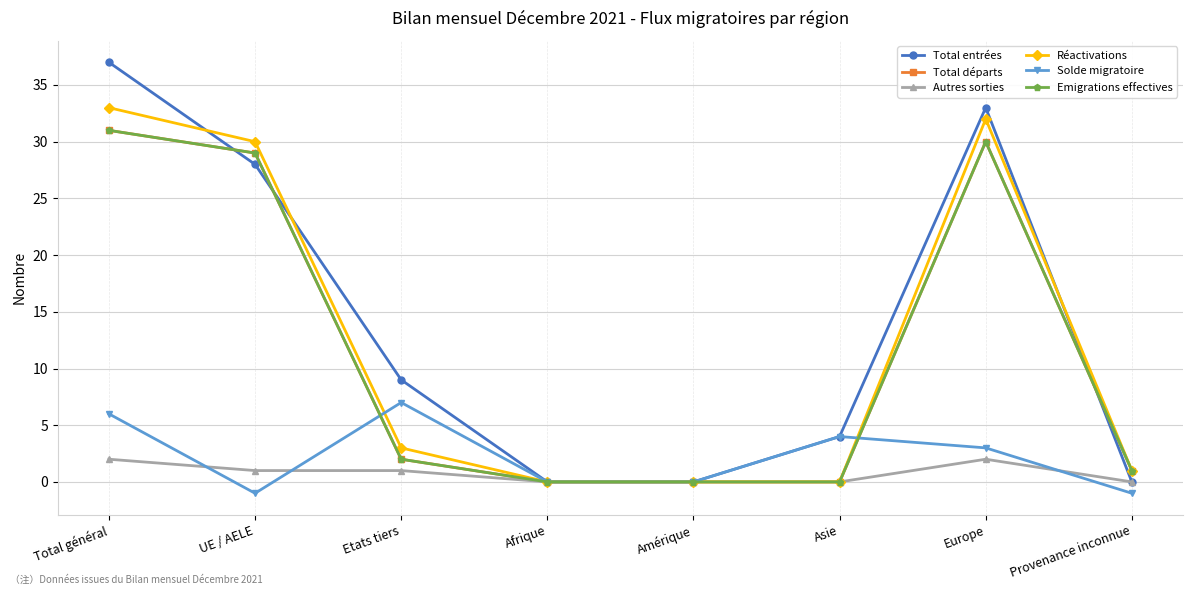

Is this an area chart (filled region under the line)?

No